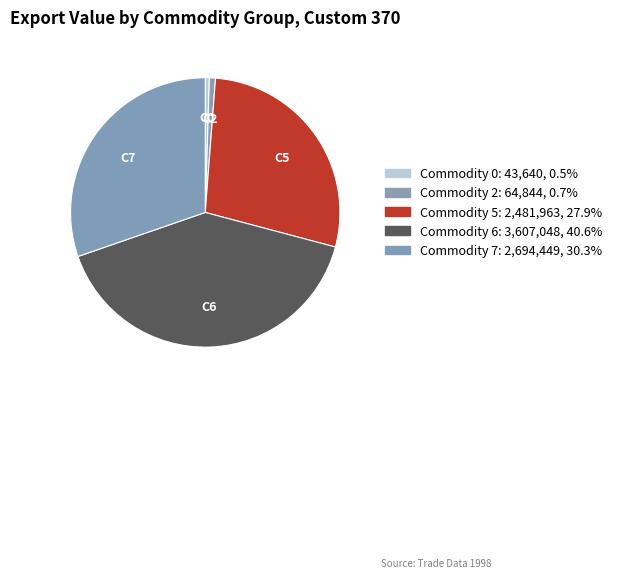

What is the smallest slice in the pie chart?

Commodity 0